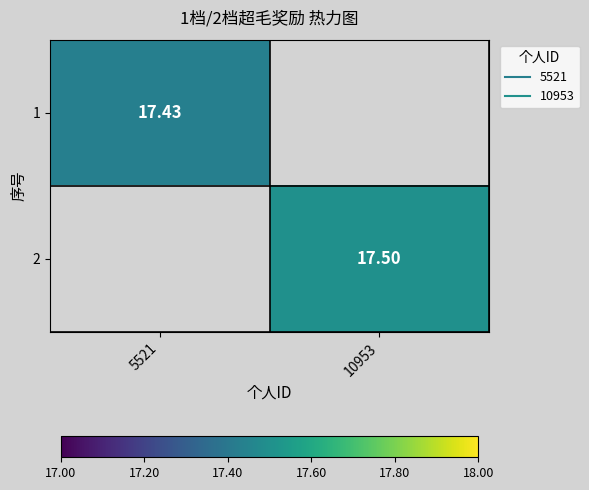

Where does the 2 series first go above 17?

10953